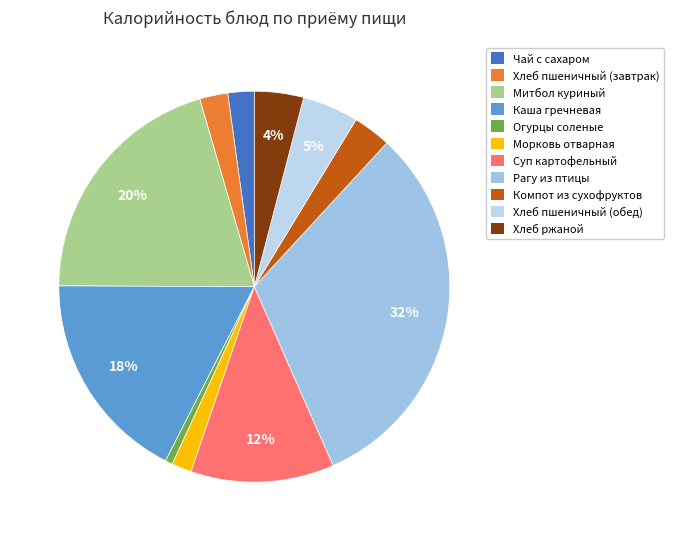

To the nearest percent, what portion does Суп картофельный represent?

12%